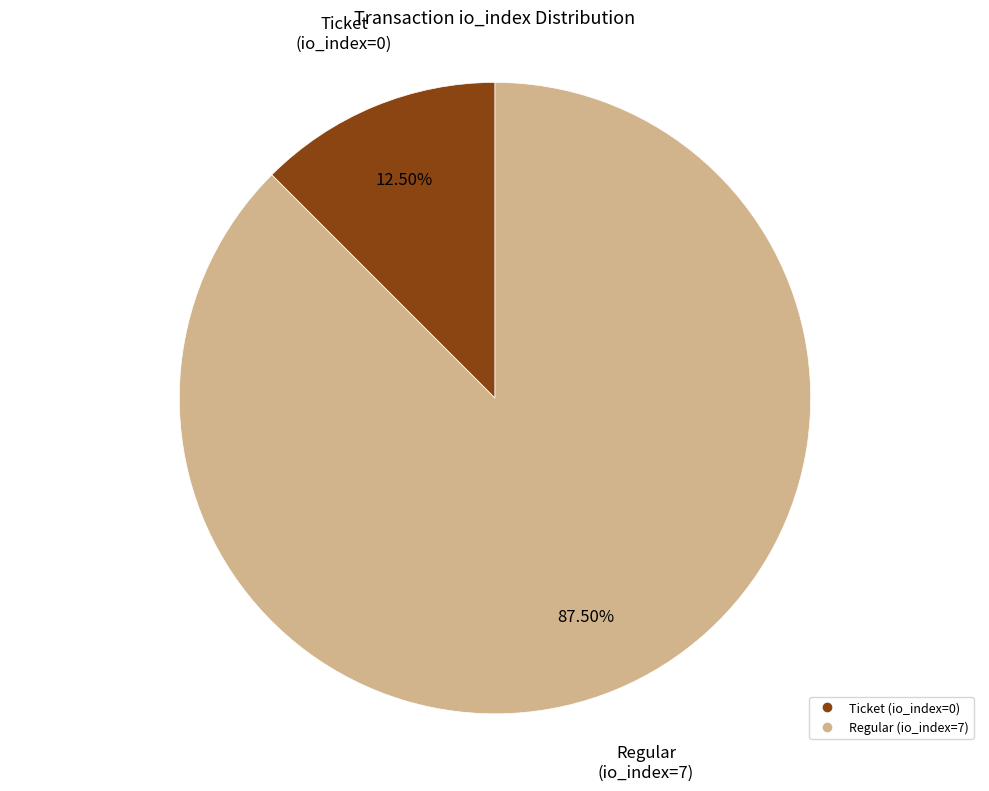

Count the number of slices in the pie.

2